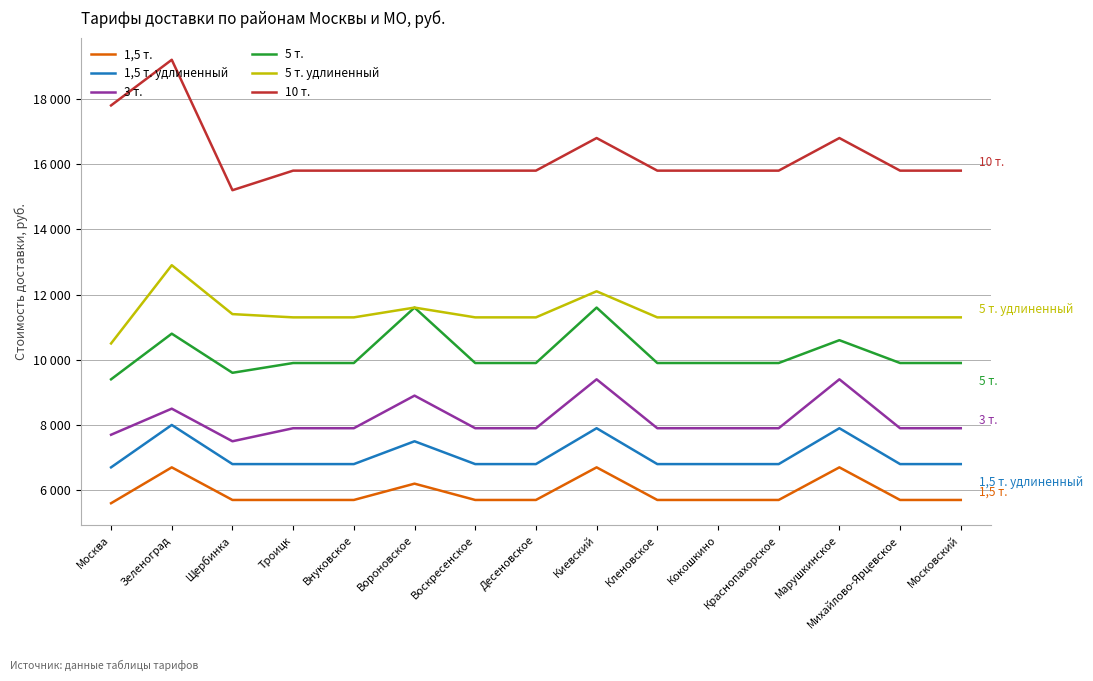

What is the label of the 14th point from the right?

Зеленоград